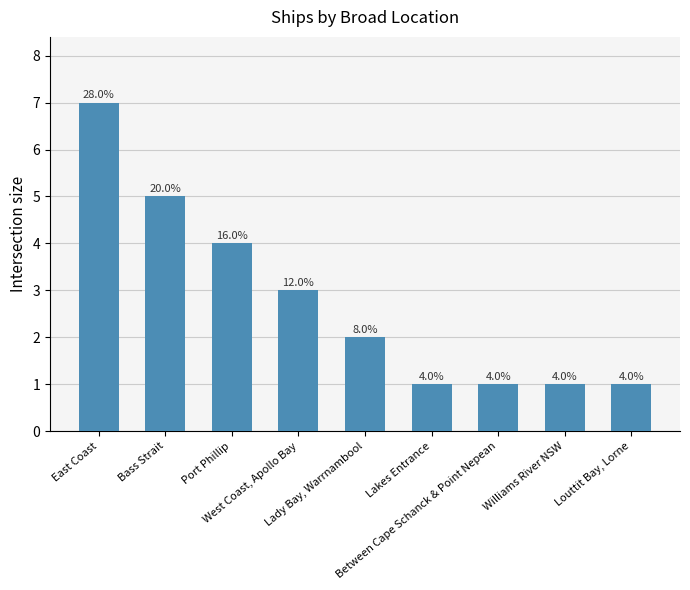

Reading left to right, list all the values displayed in this chart.

East Coast=7	Bass Strait=5	Port Phillip=4	West Coast, Apollo Bay=3	Lady Bay, Warrnambool=2	Lakes Entrance=1	Between Cape Schanck & Point Nepean=1	Williams River NSW=1	Louttit Bay, Lorne=1